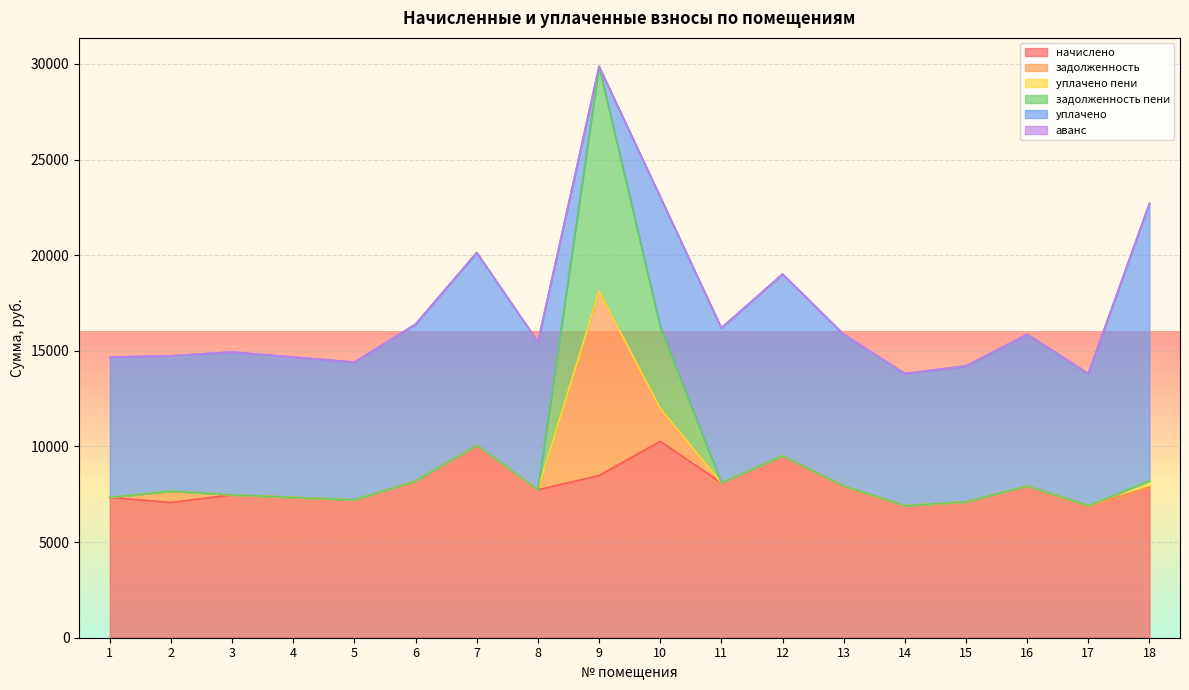

Where does the начислено series first go above 7866?

6